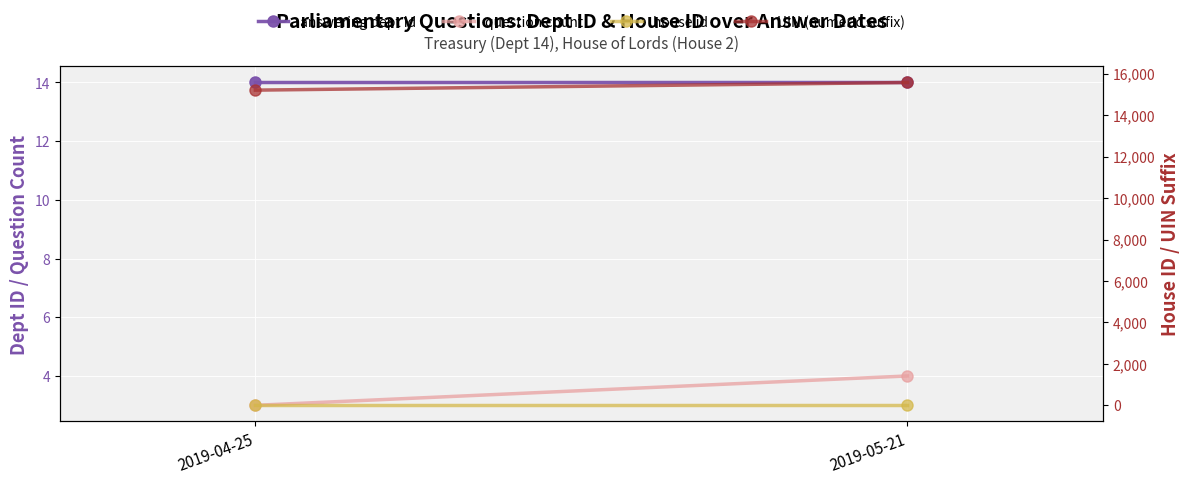

Which series has the largest total across all categories?

UIN (numeric suffix)